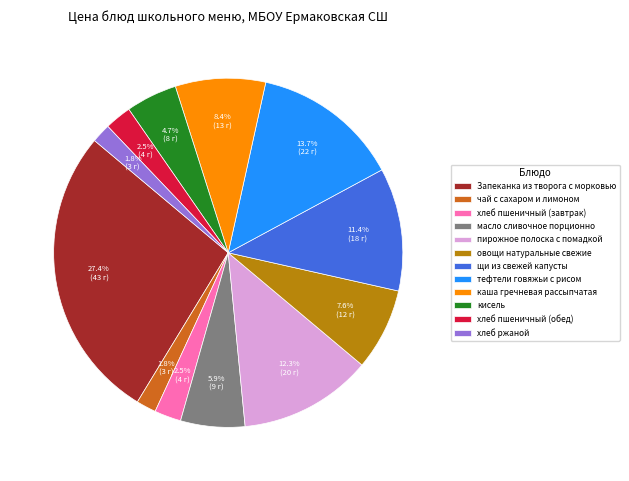

What percentage do Запеканка из творога с морковью and хлеб пшеничный (обед) together represent?

29.9%